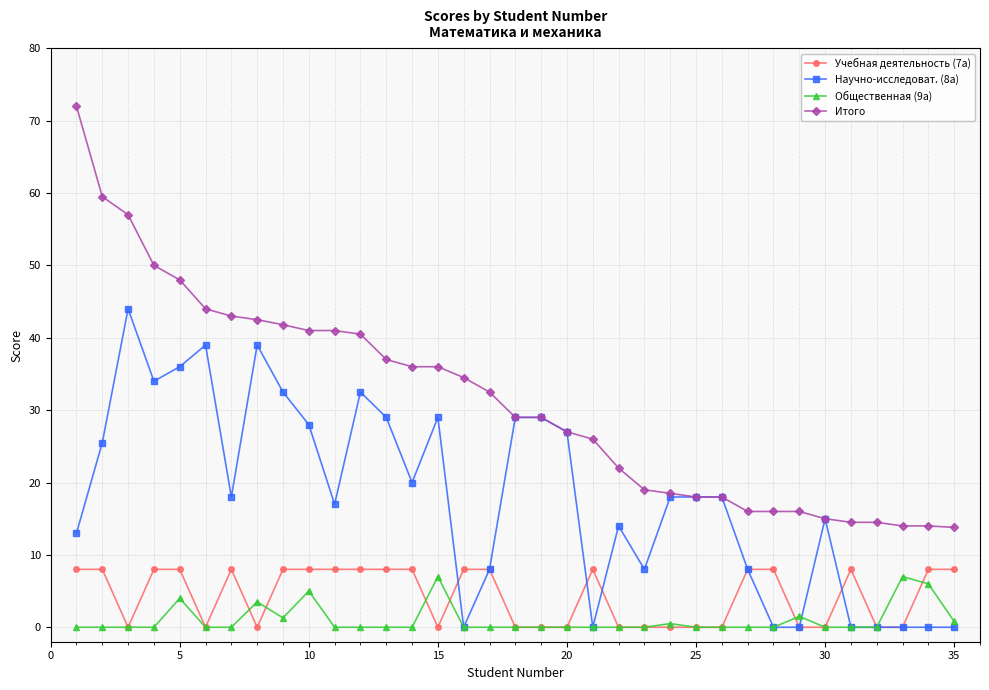

Which series has the largest total across all categories?

Итого